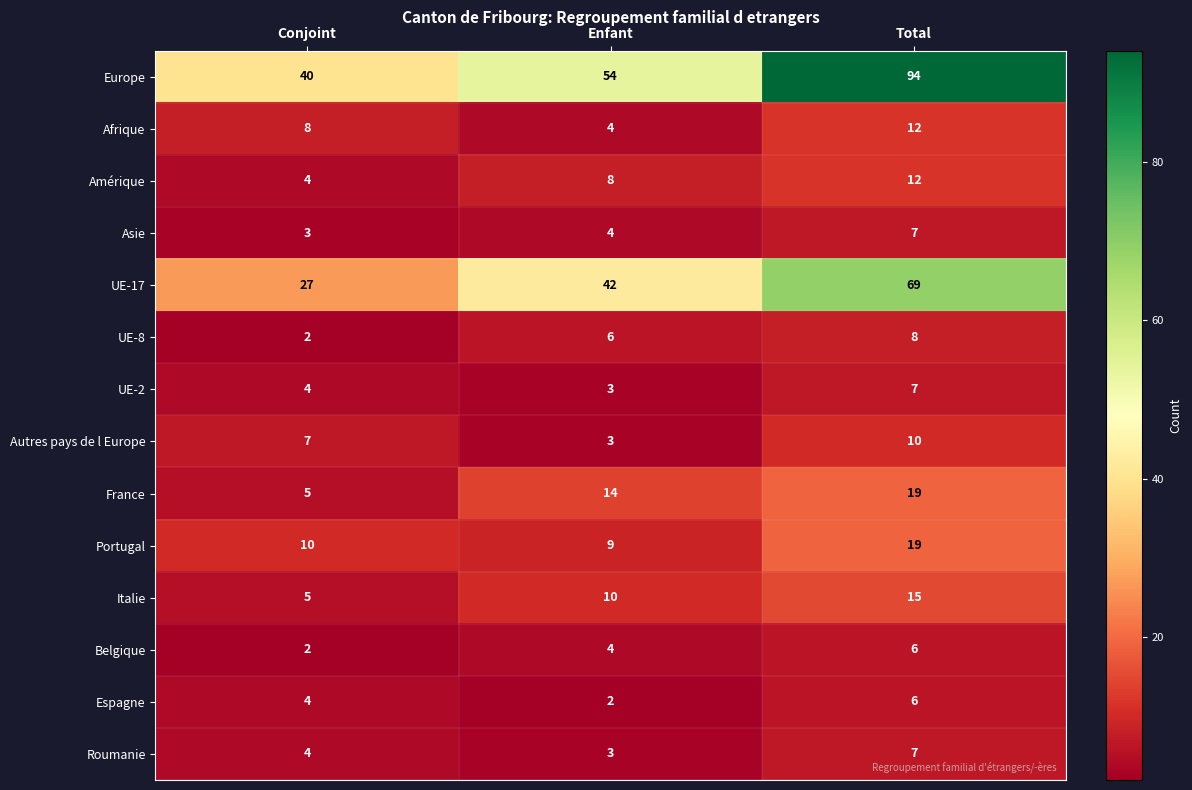

Is it true that UE-8 equals 6 at Enfant?

True